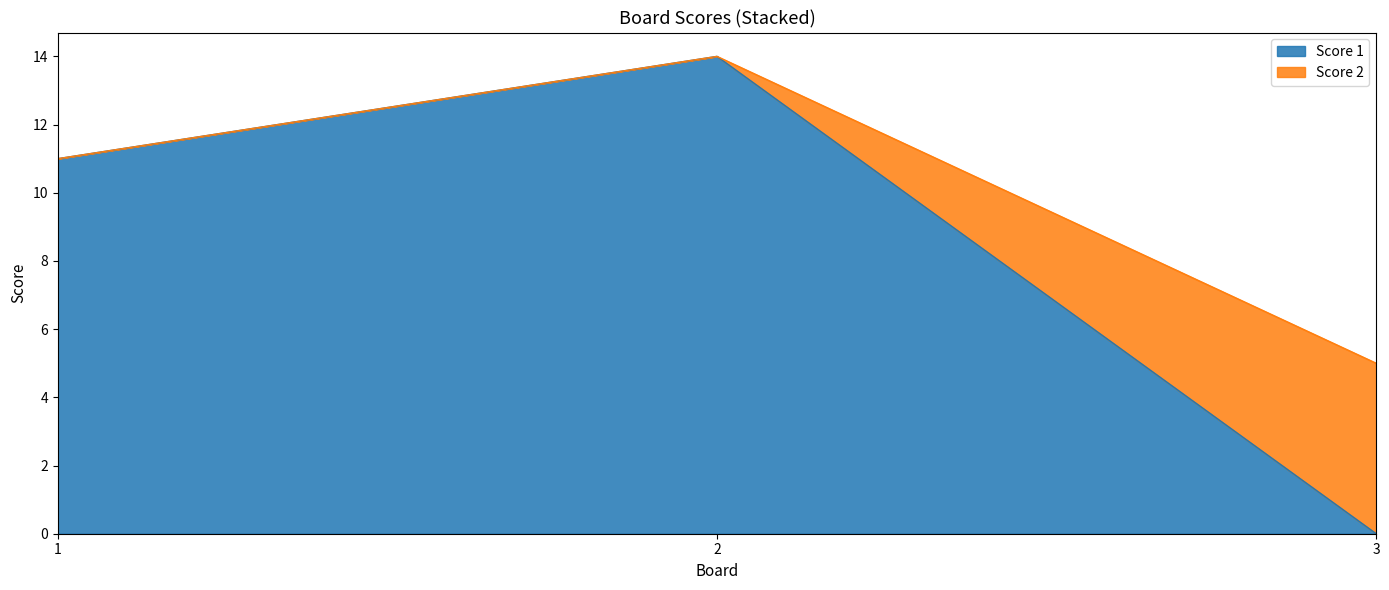

What is the change in value from 1 to 2?

+3